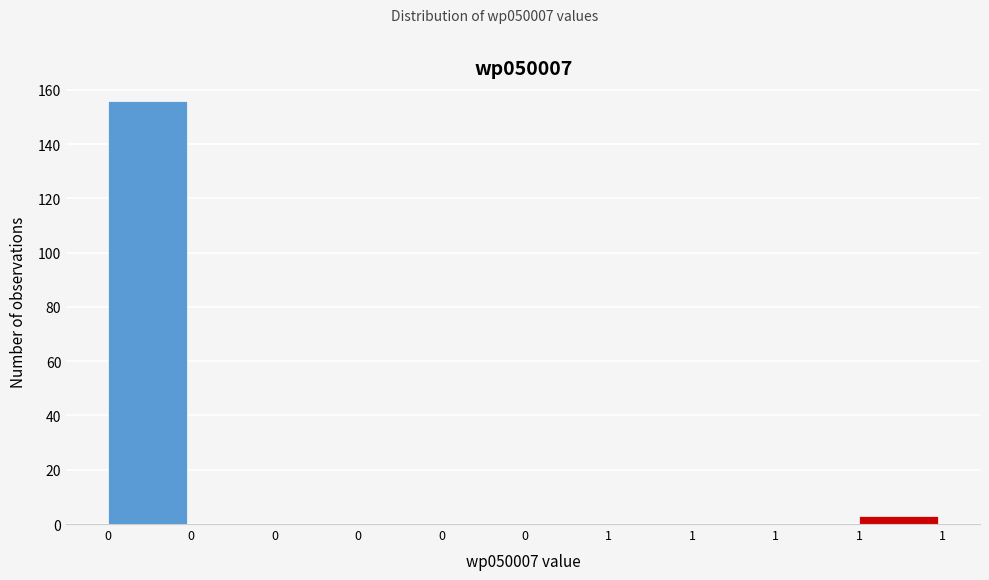

How many data points does each series have?

10